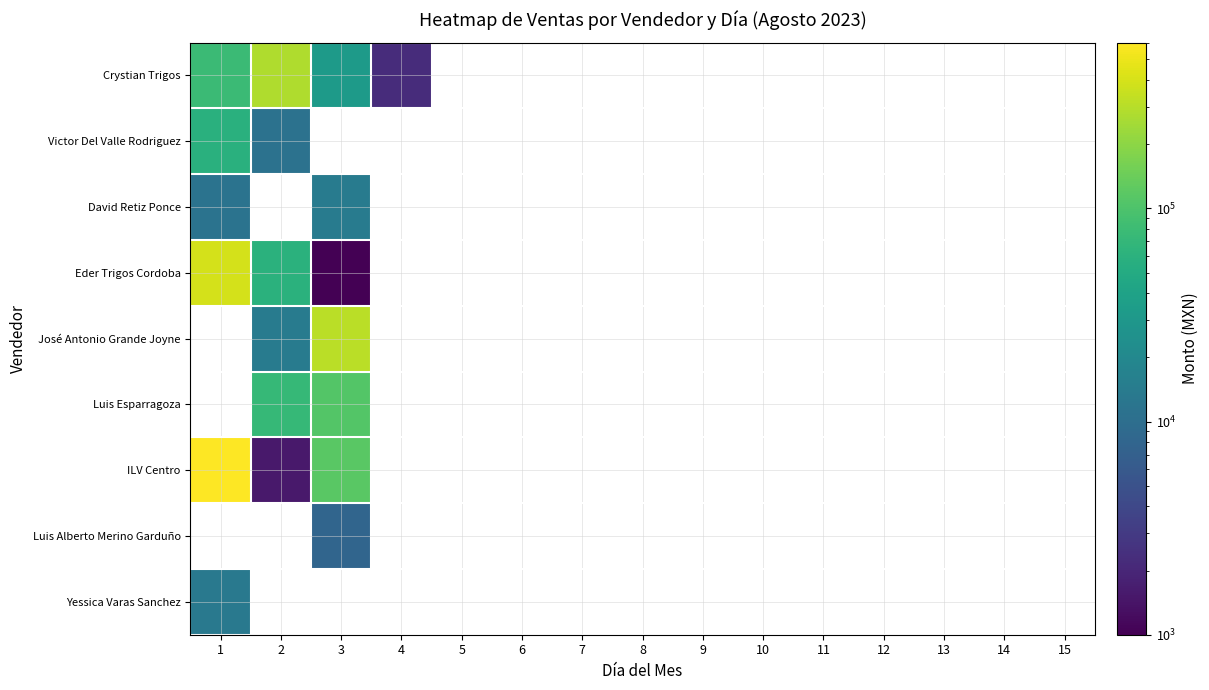

How many categories are shown in the chart?

15